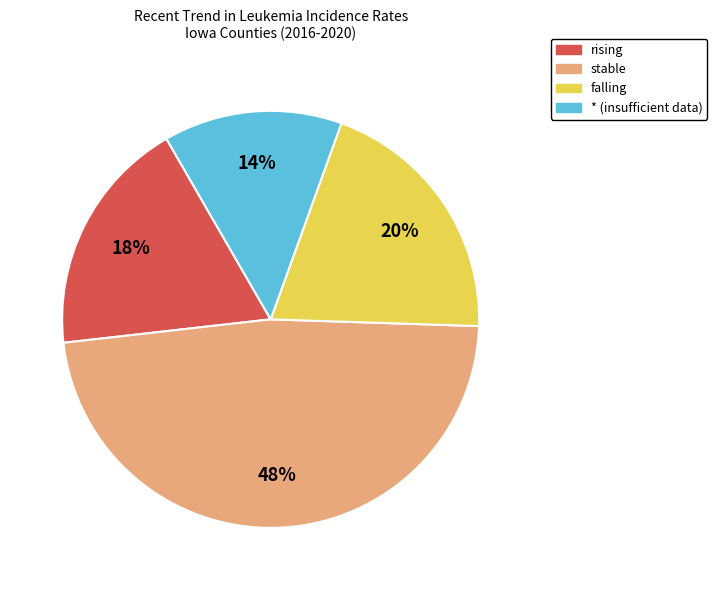

The stable slice represents 48% of the pie. True or false?

True